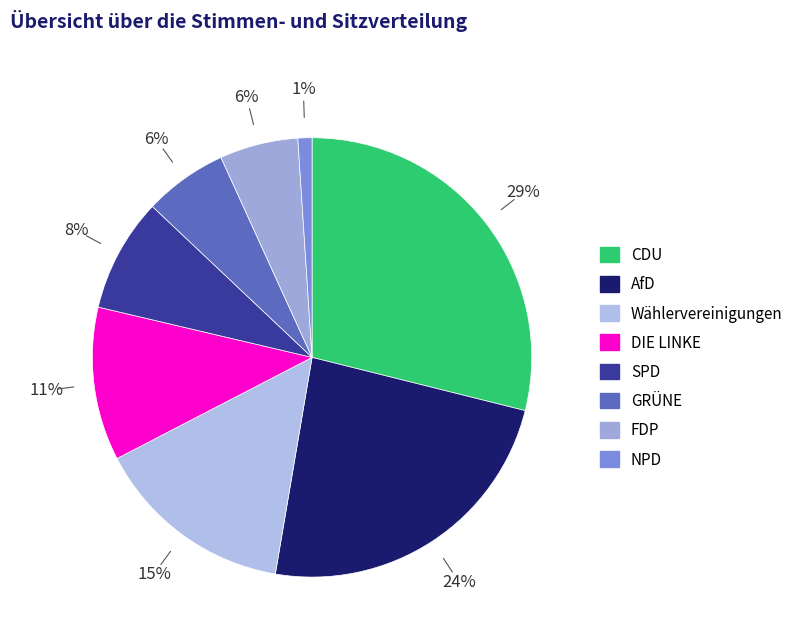

Is there a majority slice in this chart?

No